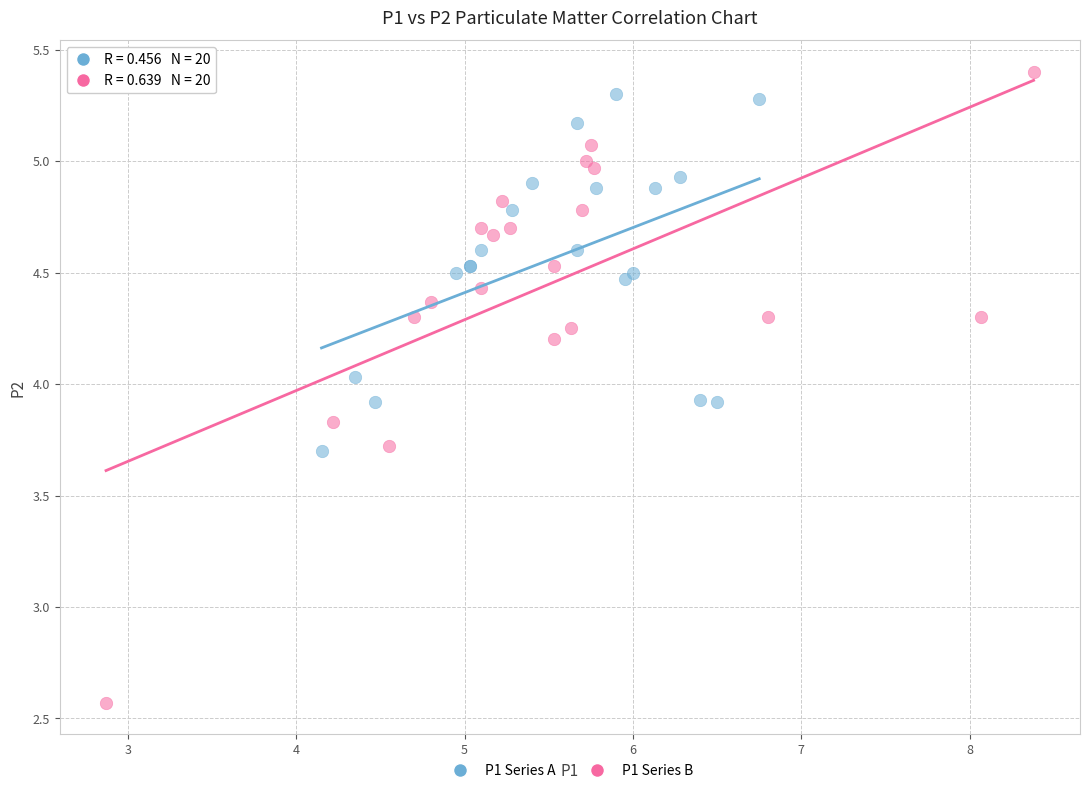

Which series reaches the minimum Y coordinate?

P1 Series B